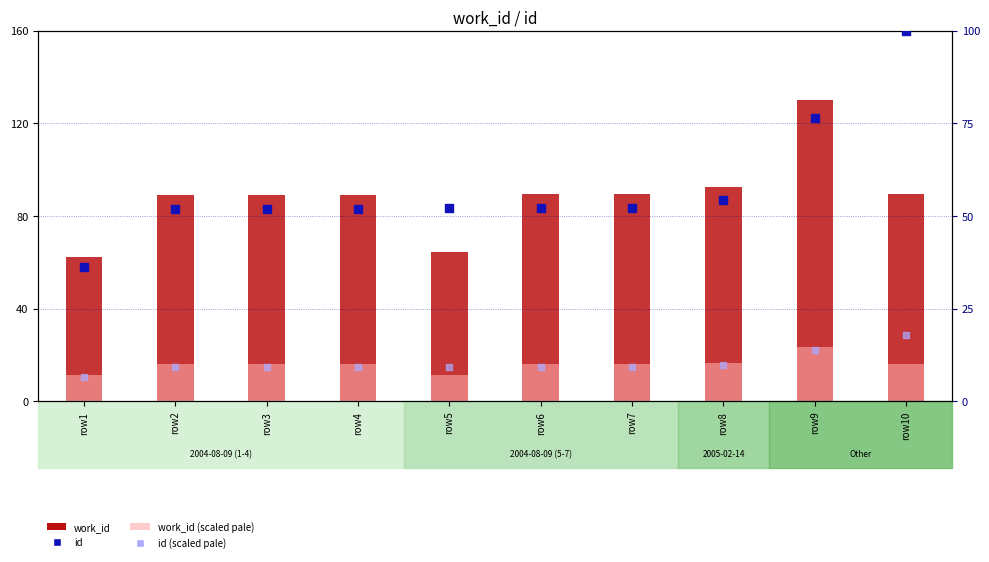

At which category is the sum across all series the highest?

row9